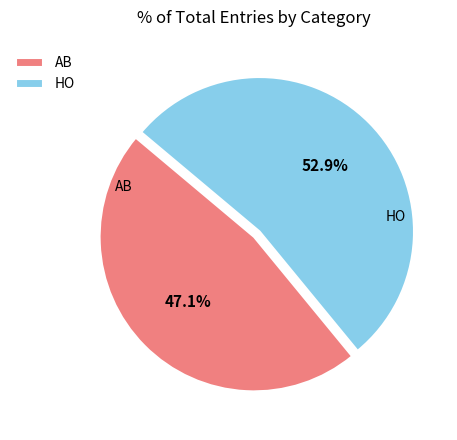

To the nearest percent, what portion does AB represent?

47%